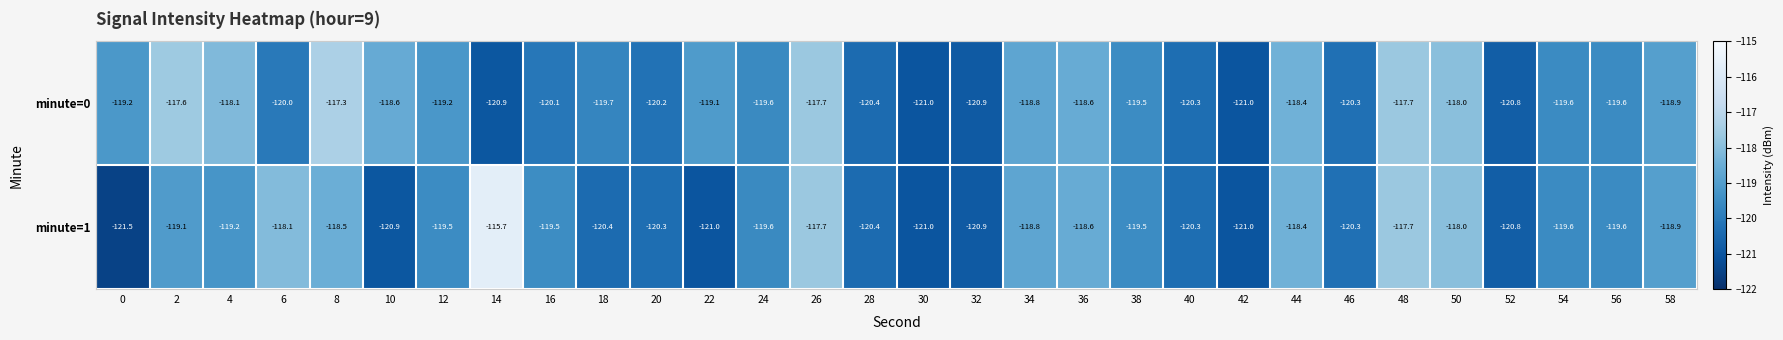

What is the approximate value of minute=1 at 44?

-118.4